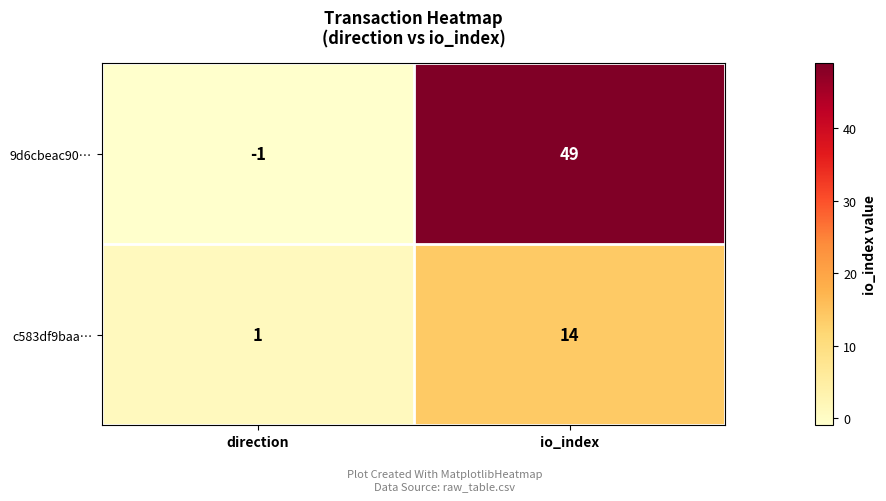

The value of c583df9baa… at io_index is 9. True or false?

False